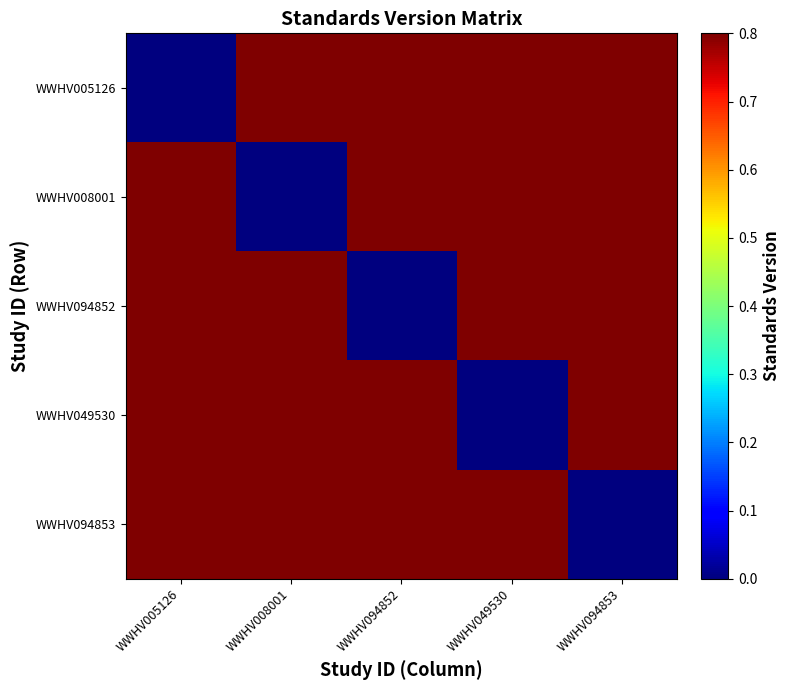

Reading right to left, transcribe all the data shown in this chart.

WWHV005126: WWHV094853=0.8	WWHV049530=0.8	WWHV094852=0.8	WWHV008001=0.8	WWHV005126=0.0
WWHV008001: WWHV094853=0.8	WWHV049530=0.8	WWHV094852=0.8	WWHV008001=0.0	WWHV005126=0.8
WWHV094852: WWHV094853=0.8	WWHV049530=0.8	WWHV094852=0.0	WWHV008001=0.8	WWHV005126=0.8
WWHV049530: WWHV094853=0.8	WWHV049530=0.0	WWHV094852=0.8	WWHV008001=0.8	WWHV005126=0.8
WWHV094853: WWHV094853=0.0	WWHV049530=0.8	WWHV094852=0.8	WWHV008001=0.8	WWHV005126=0.8